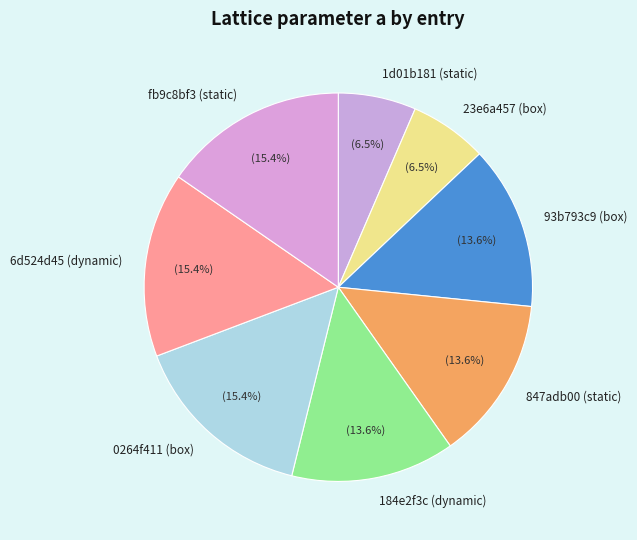

The 184e2f3c (dynamic) slice represents 5% of the pie. True or false?

False